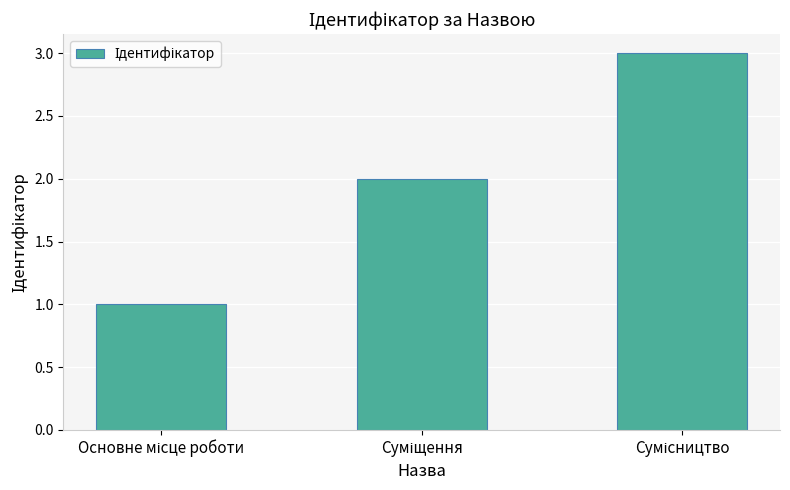

What is the sum of all values?

6